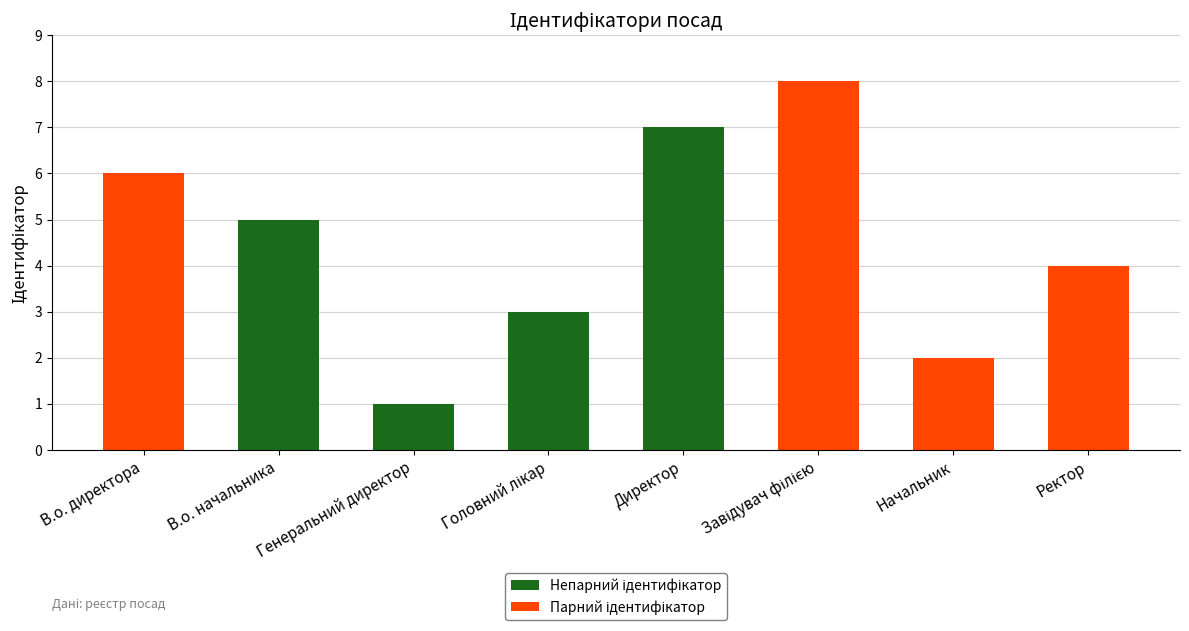

Rank the series by their maximum value, from lowest to highest.

Непарний ідентифікатор, Парний ідентифікатор